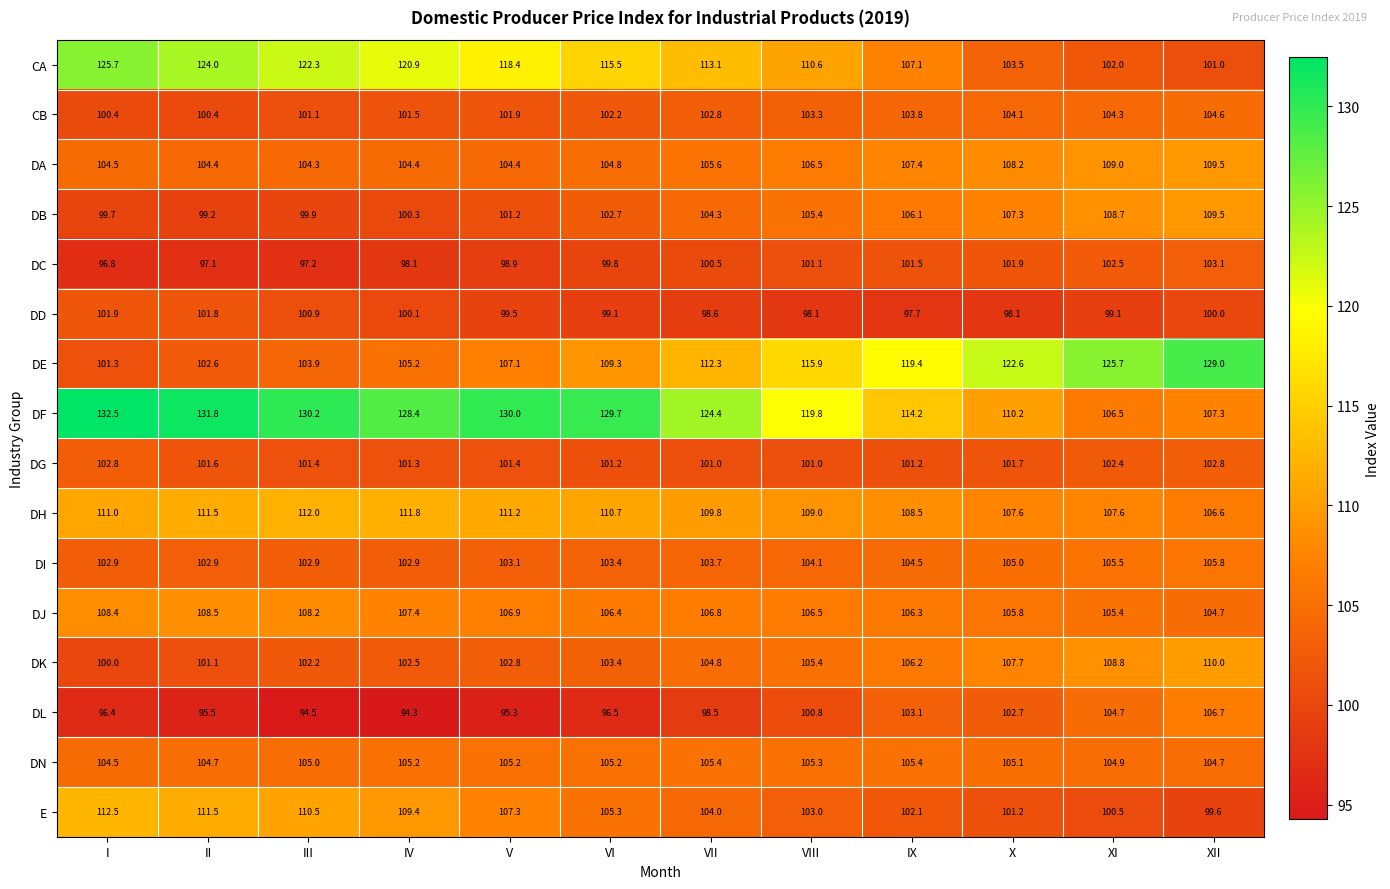

What is the sum of all CA values?

1364.1